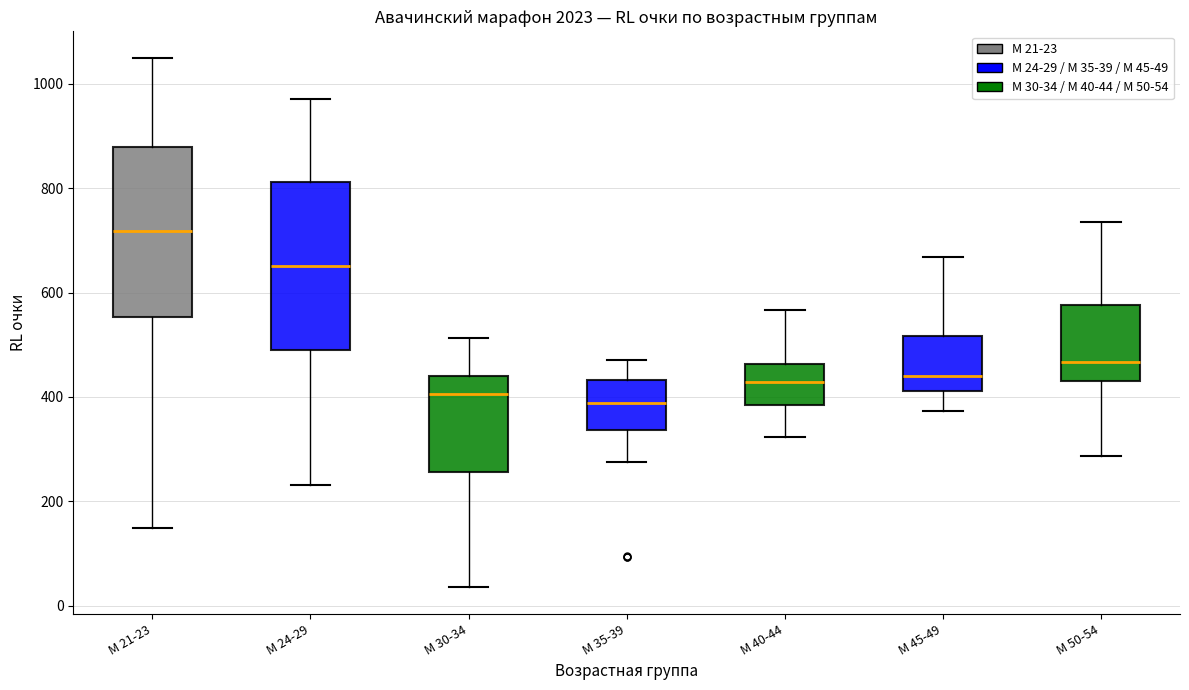

Reading left to right, transcribe this box plot: for each box, give where its median line is, the range the box spans, and where its two whiskers end, as read against the y-axis. The values are not printed on the chart, so give them approximately, as read against the axis.

М 21-23: median 720, box 560 to 880, whiskers 140 to 1060
М 24-29: median 660, box 480 to 820, whiskers 240 to 980
М 30-34: median 400, box 260 to 440, whiskers 40 to 520
М 35-39: median 380, box 340 to 440, whiskers 280 to 480
М 40-44: median 420, box 380 to 460, whiskers 320 to 560
М 45-49: median 440, box 420 to 520, whiskers 380 to 660
М 50-54: median 460, box 420 to 580, whiskers 280 to 740